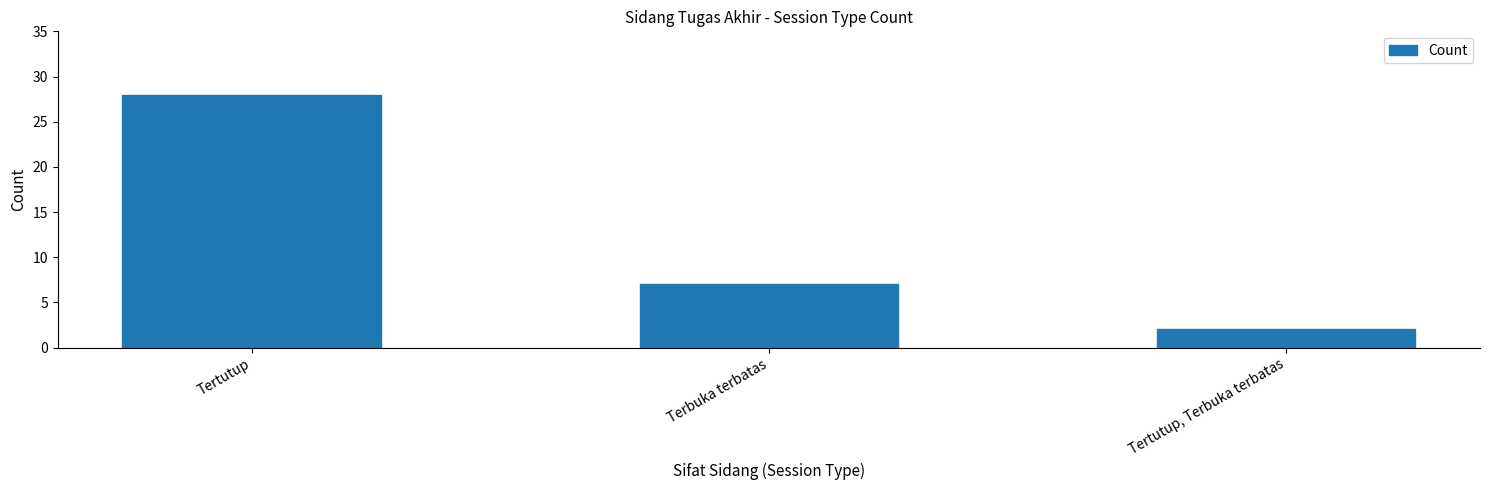

What is the sum of the values at Terbuka terbatas and Tertutup?

35